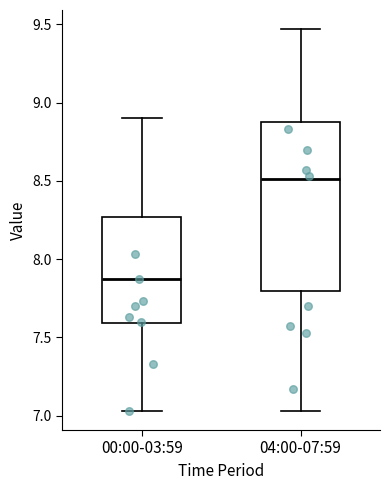

Where is the upper edge of the box for 00:00-03:59 on the y-axis? The values are not printed on the chart, so give them approximately, as read against the axis.

8.25